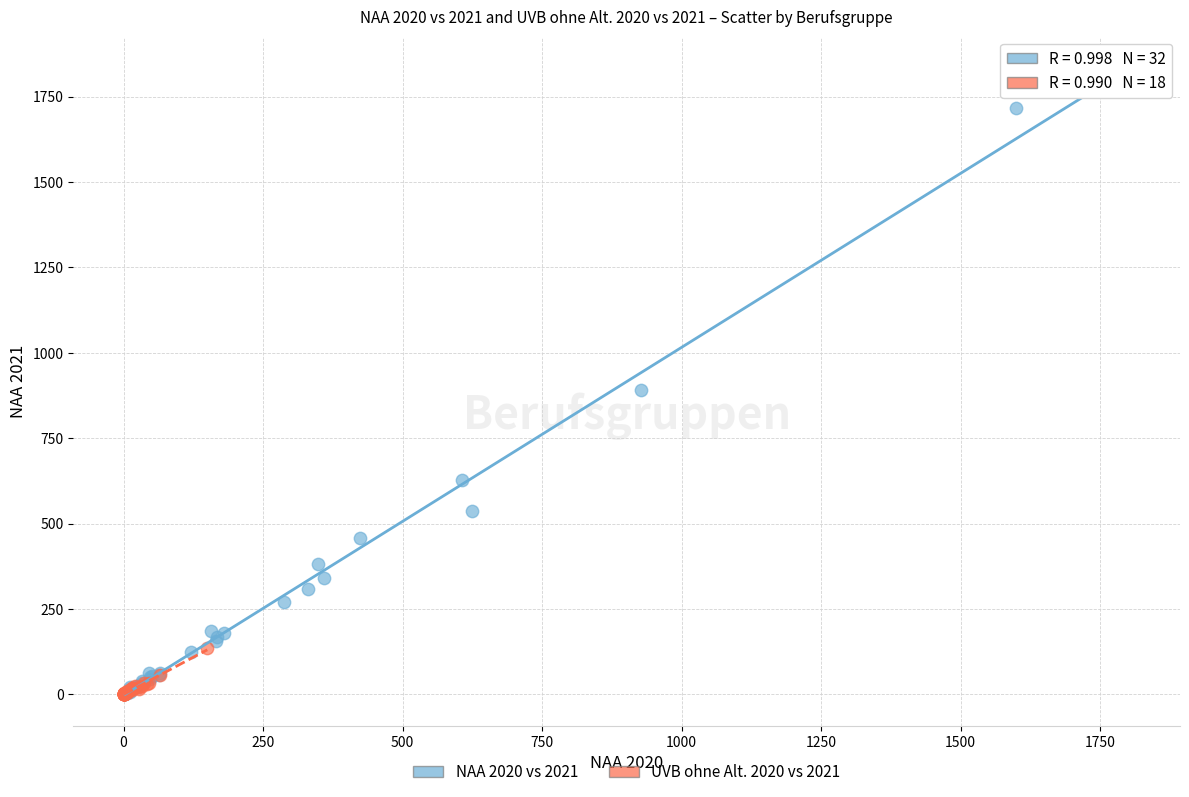

Which series has the widest spread of Y values?

NAA 2020 vs 2021